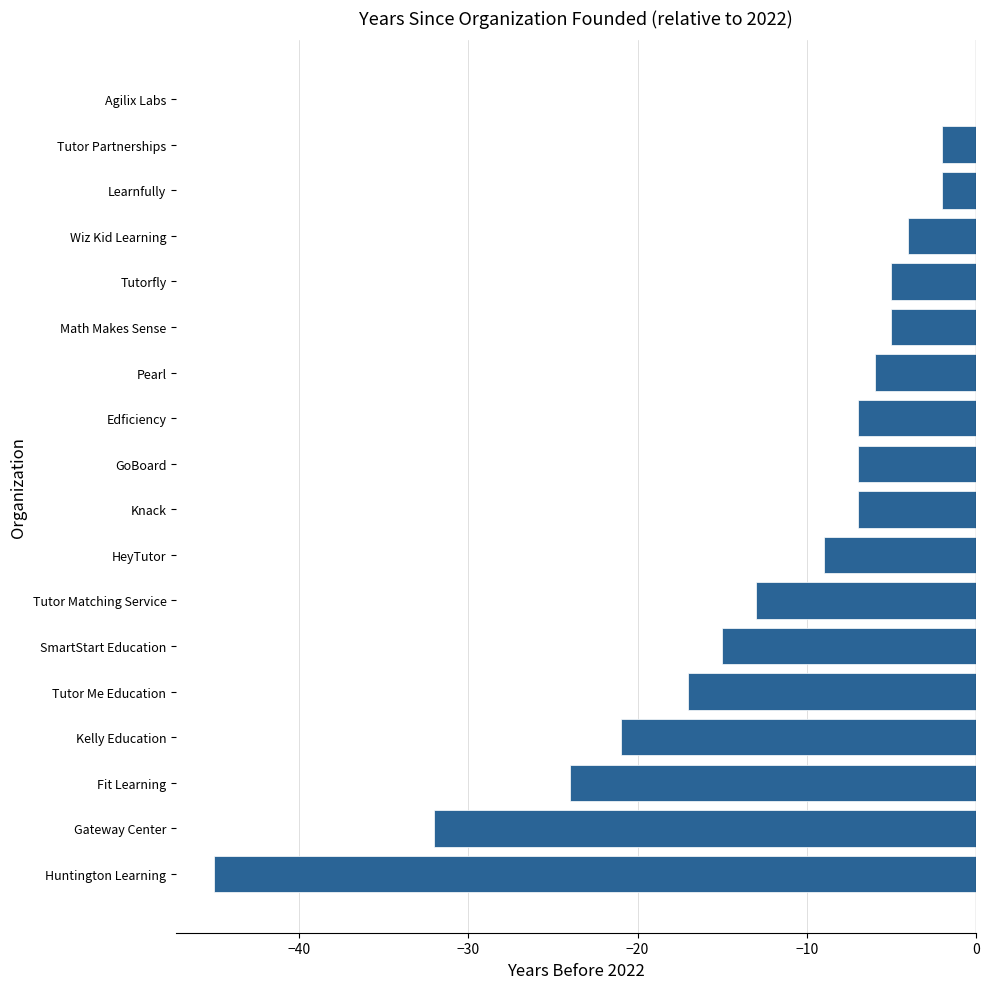

Is it true that the value at Pearl is -6?

True